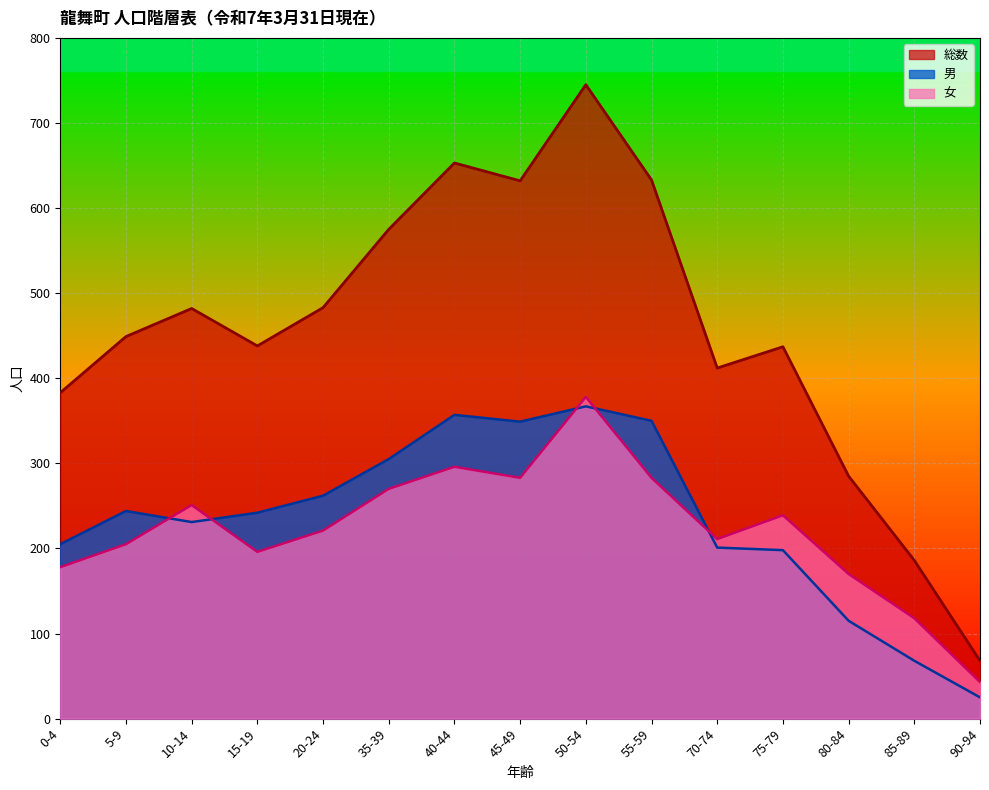

At which category is the sum across all series the highest?

50-54